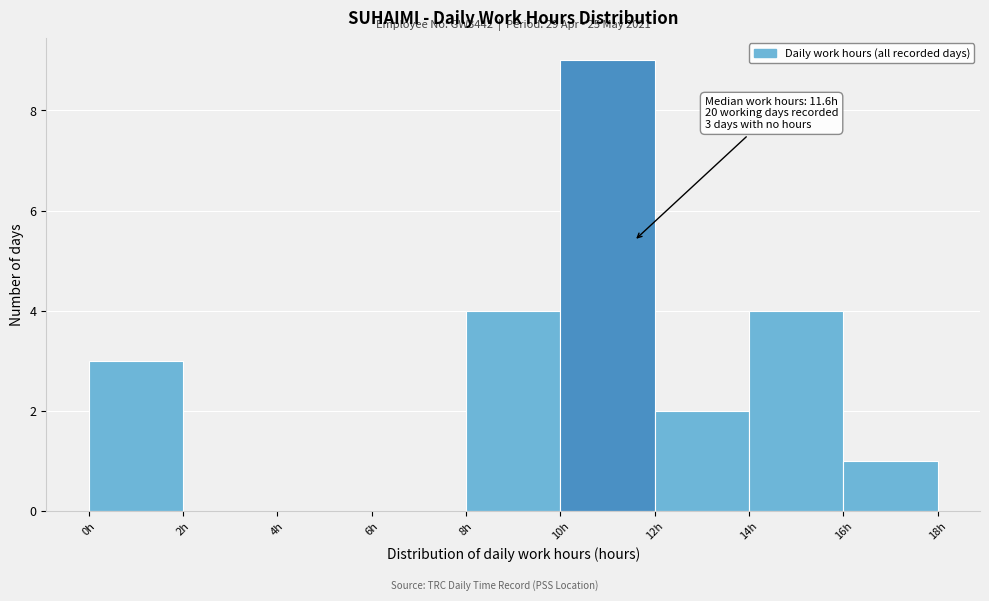

Which range on the x-axis has the tallest bar?

10 to 12